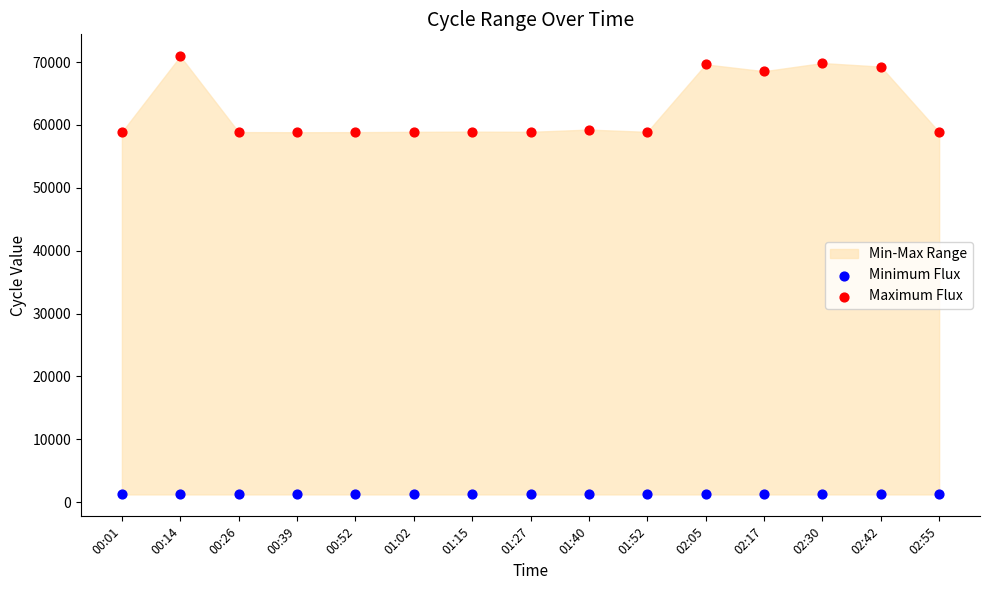

Which series has the largest Y range (max minus min)?

Maximum Flux